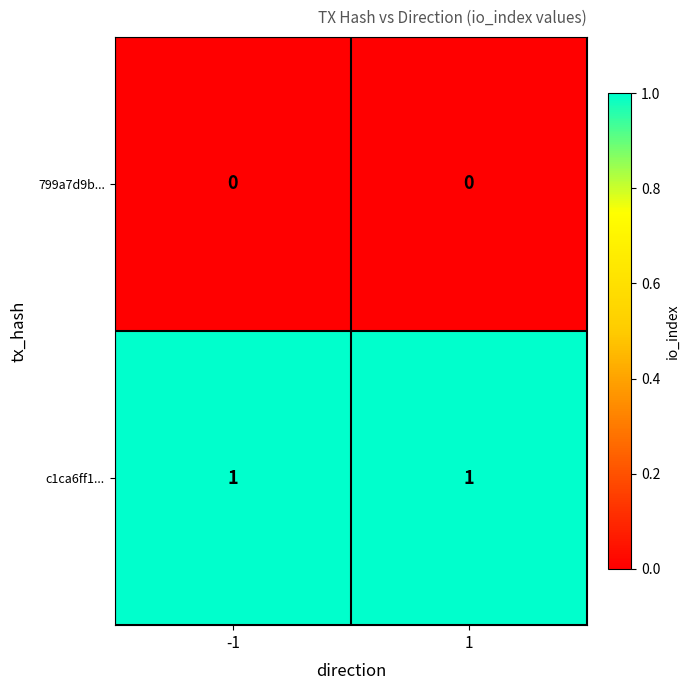

List the series in order of their overall mean, highest first.

c1ca6ff1..., 799a7d9b...